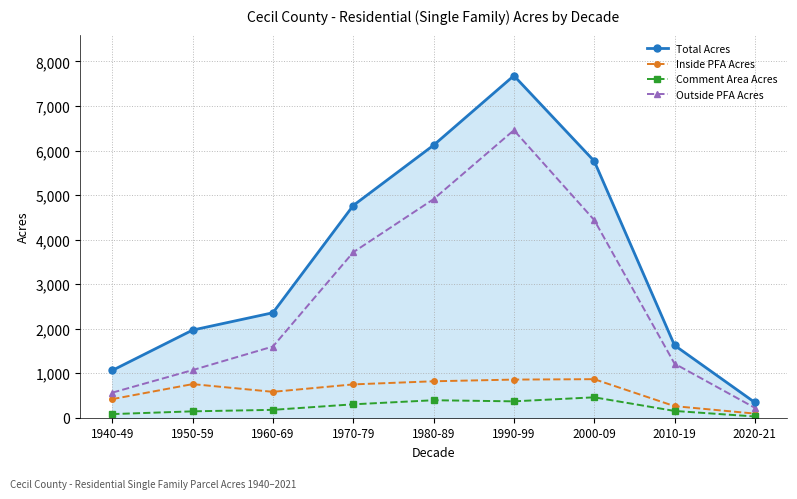

At which label does Outside PFA Acres reach its minimum?

2020-21